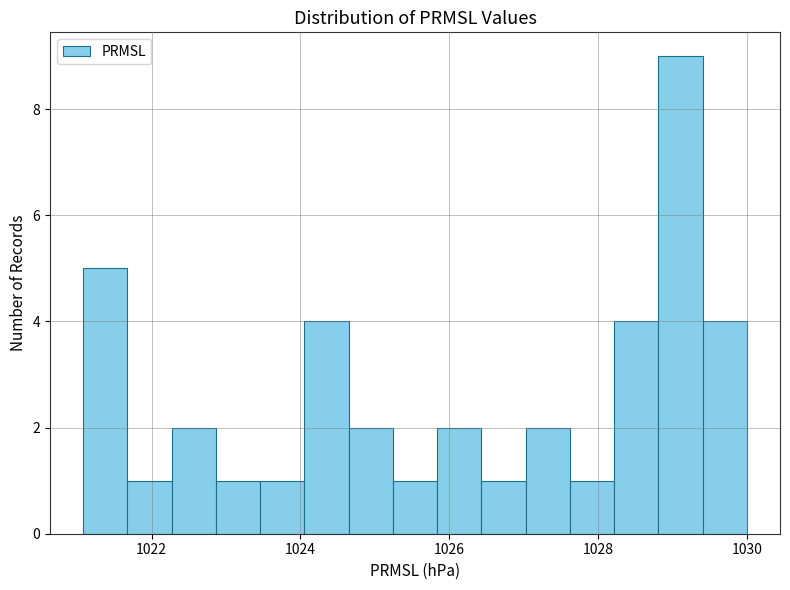

Read against the x-axis, roughly where is the centre of the tallest bar?

1029.2